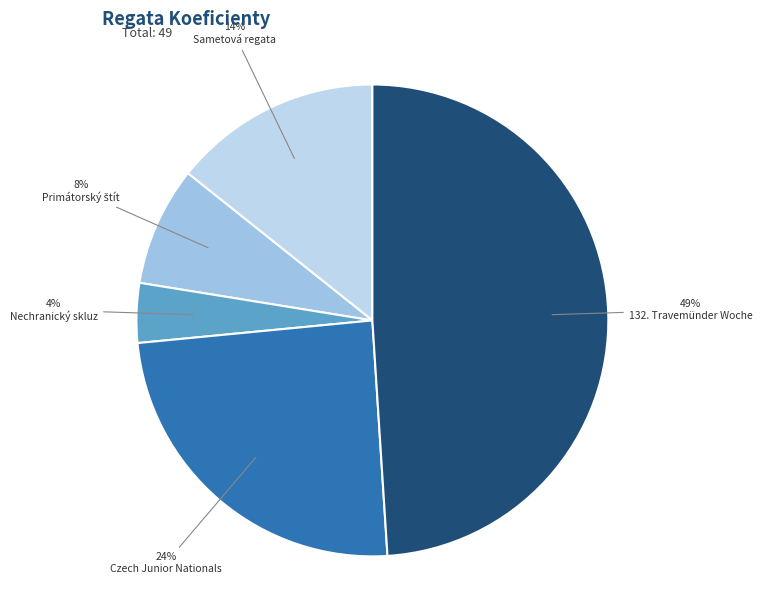

How many segments does this pie chart have?

5